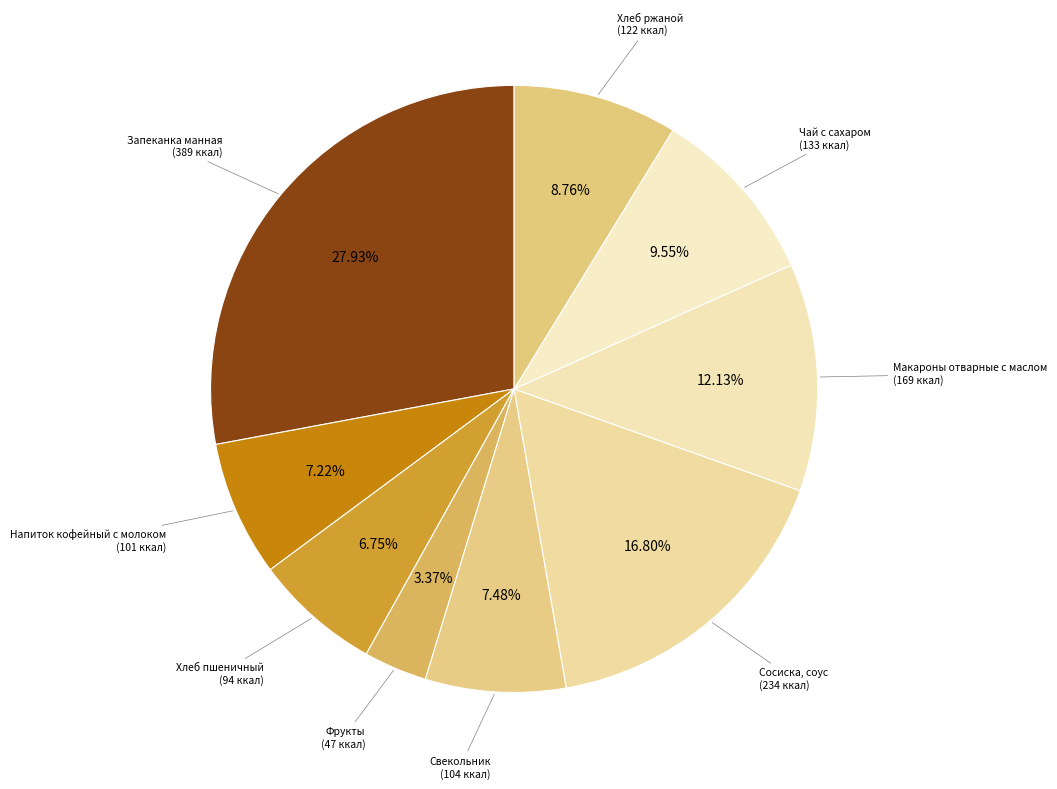

Do Чай с сахаром and Свекольник together represent more than half of the pie?

No